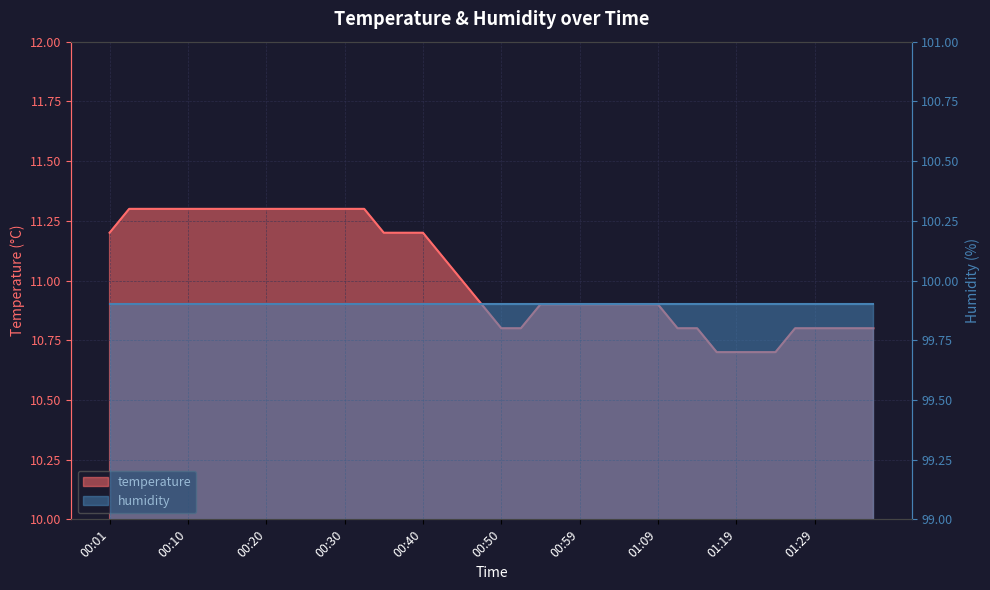

Does the chart have visible grid lines?

Yes